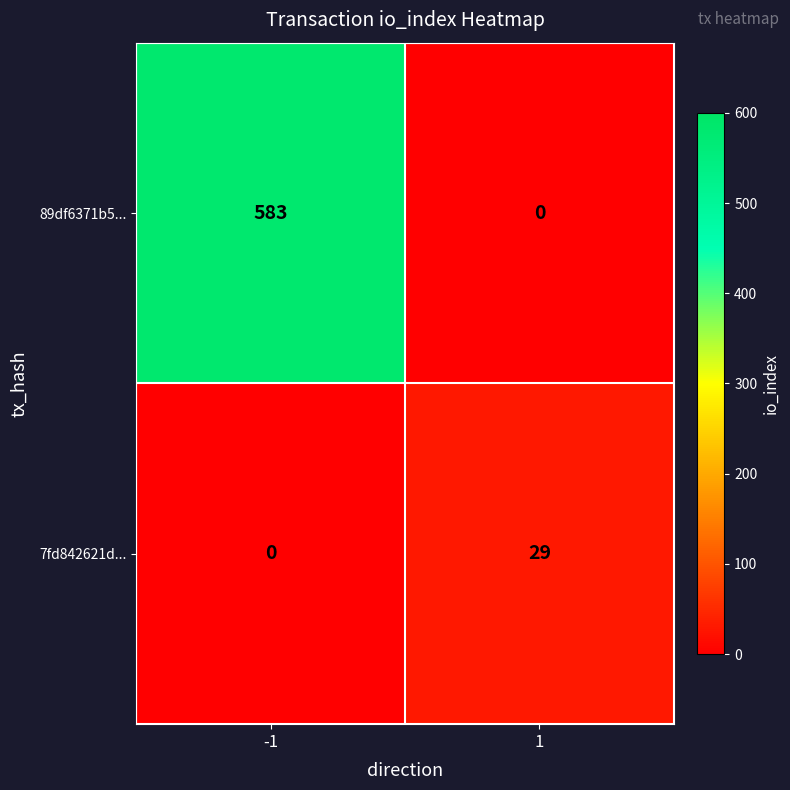

Which series has the widest spread of values?

89df6371b5...